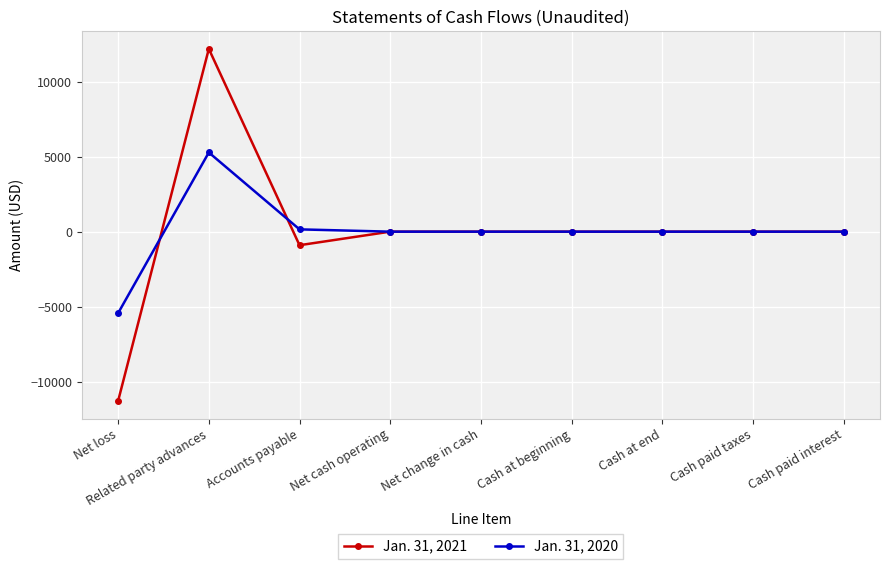

Is this an area chart (filled region under the line)?

No